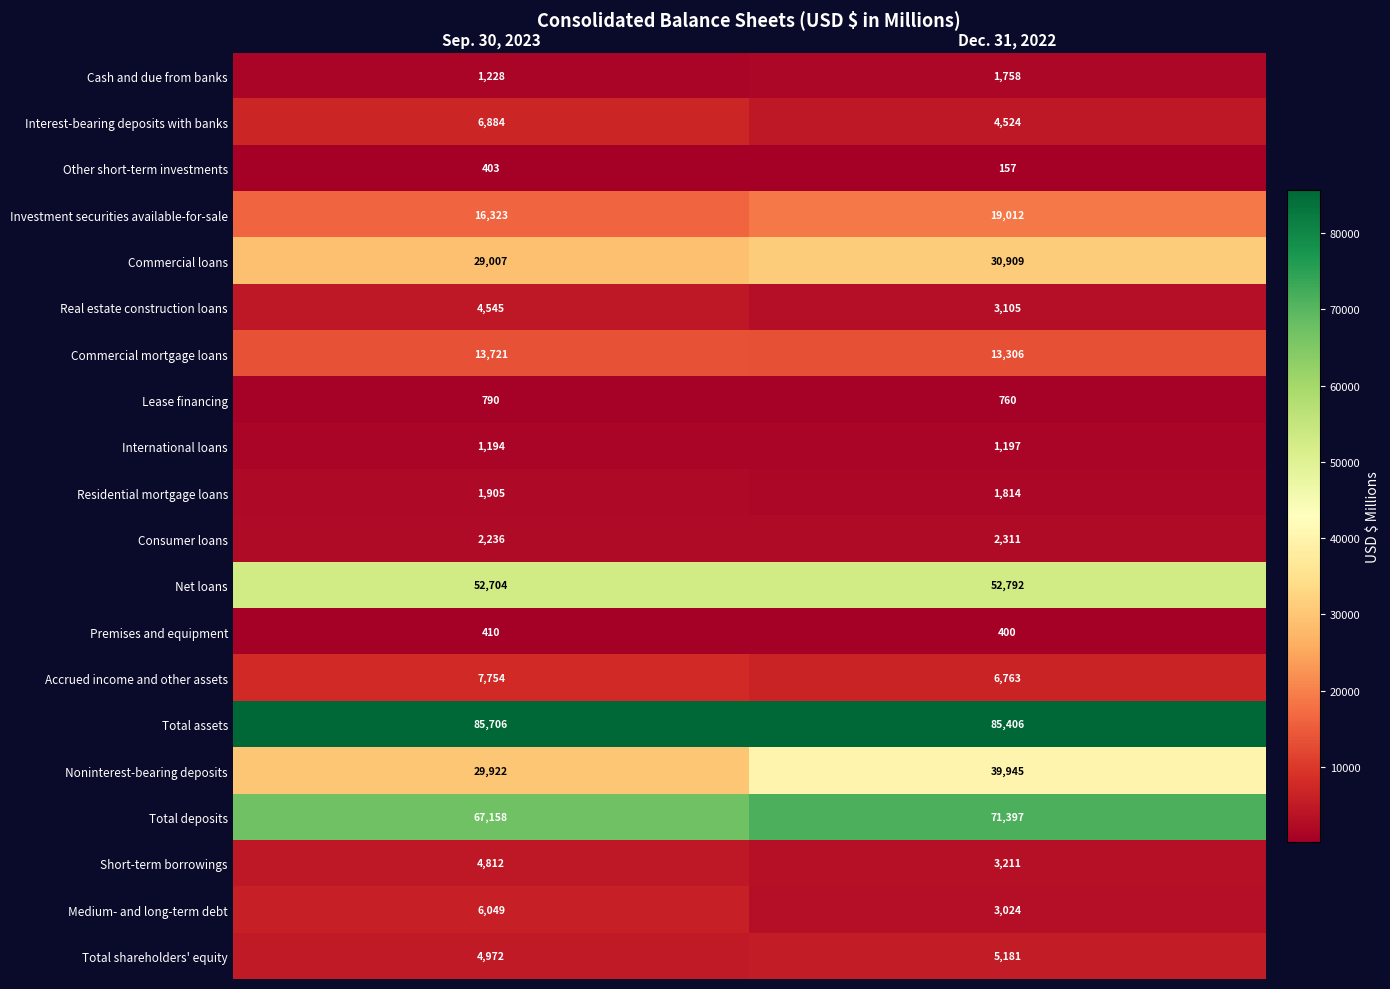

Where is Cash and due from banks nearest to the value 1493?

Sep. 30, 2023